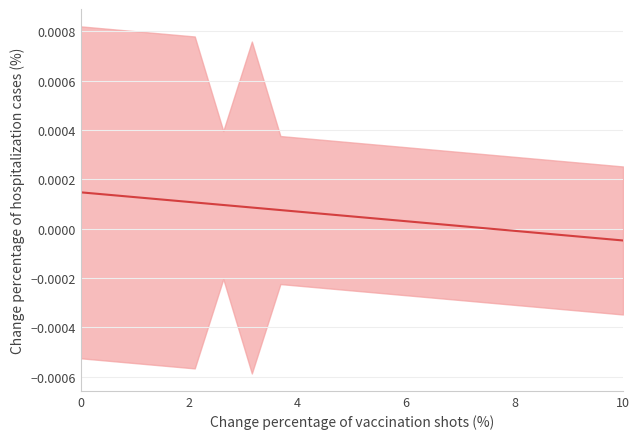

What is the label of the 9th point from the left?

8